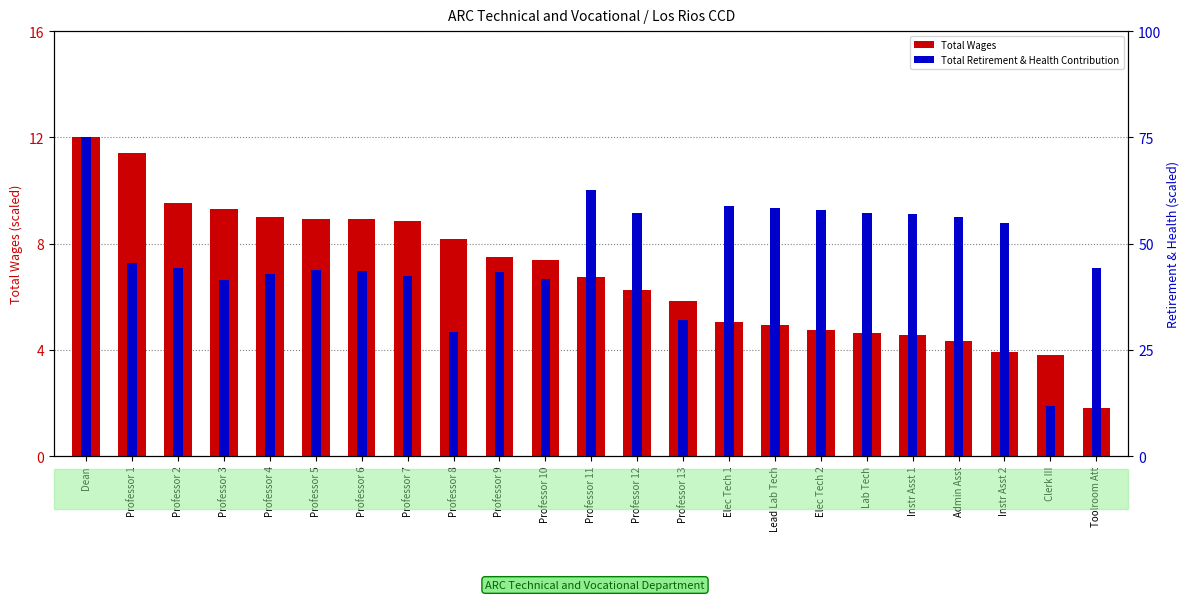

What is the difference between the maximum and minimum values in the Total Wages series?

10.2